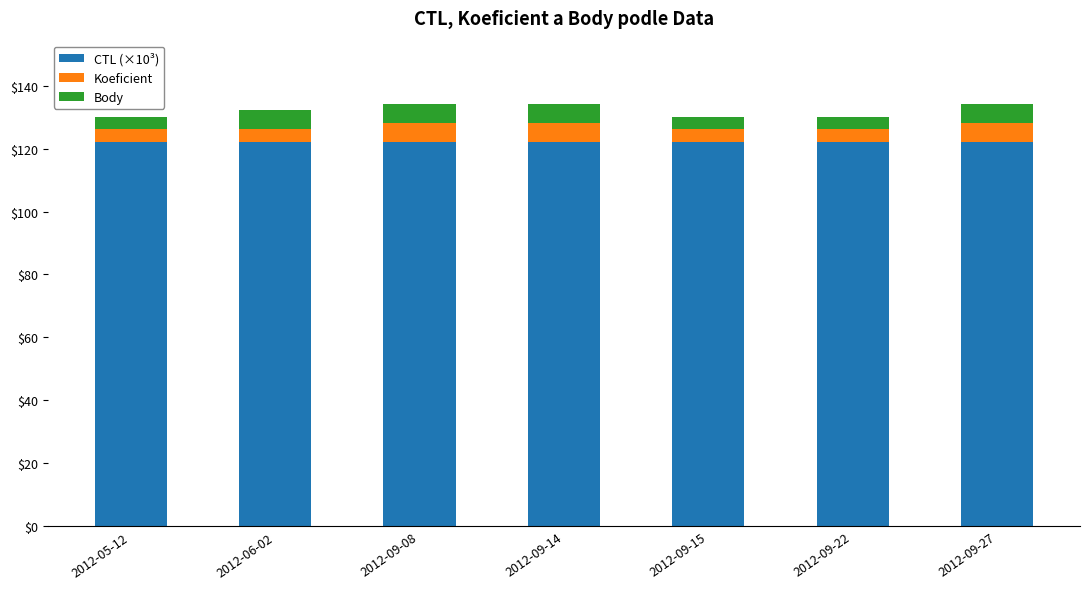

True or false: CTL (×10³) has a value of 219.4 at 2012-09-27.

False